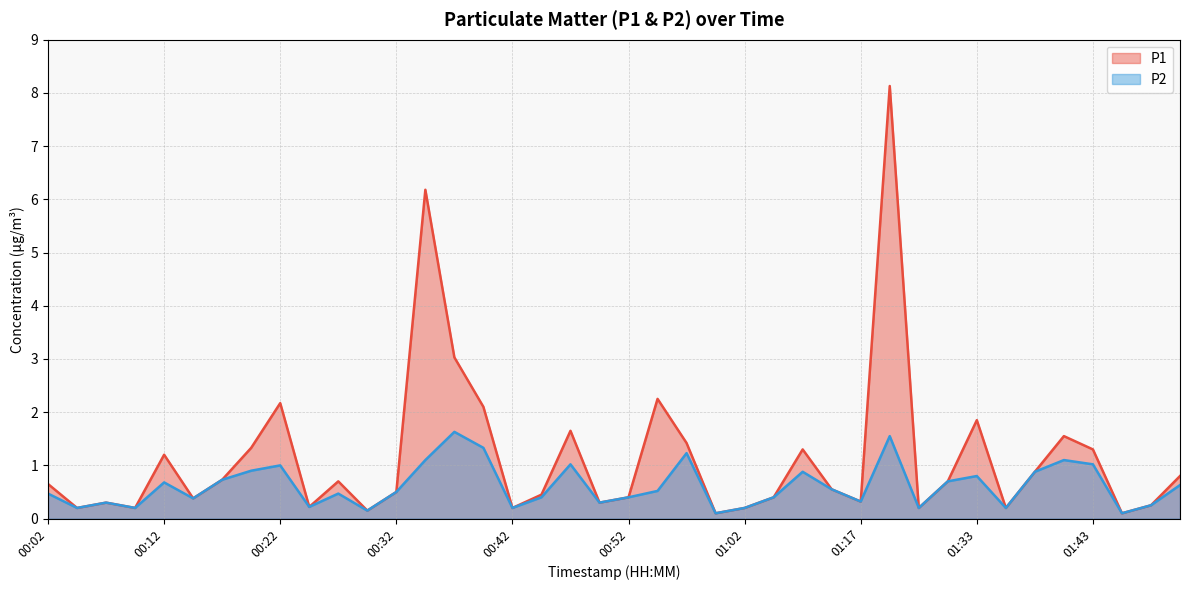

What is the maximum value for P2?

1.6